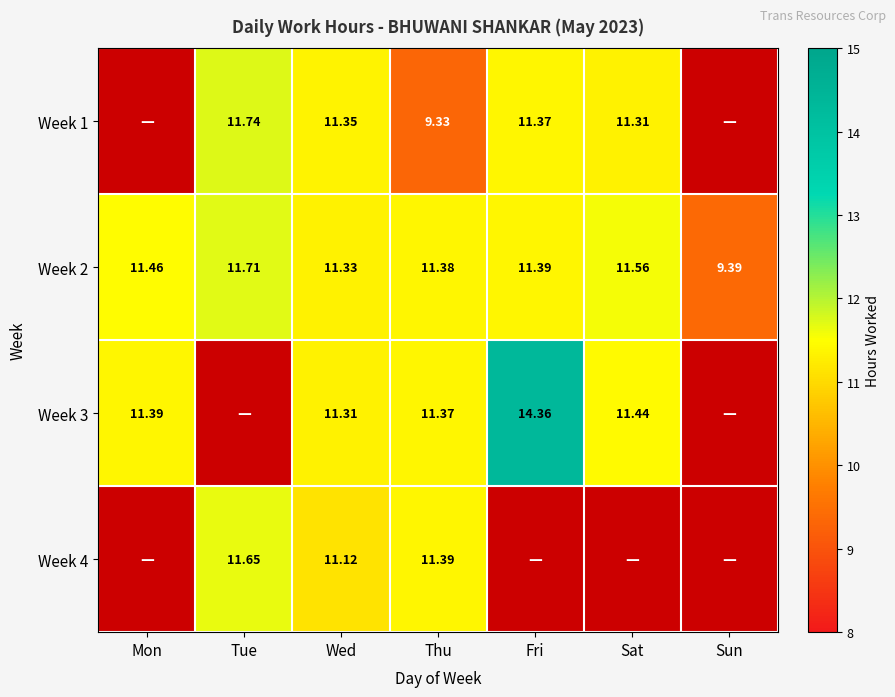

The value of Week 4 at Wed is 11.1. True or false?

True